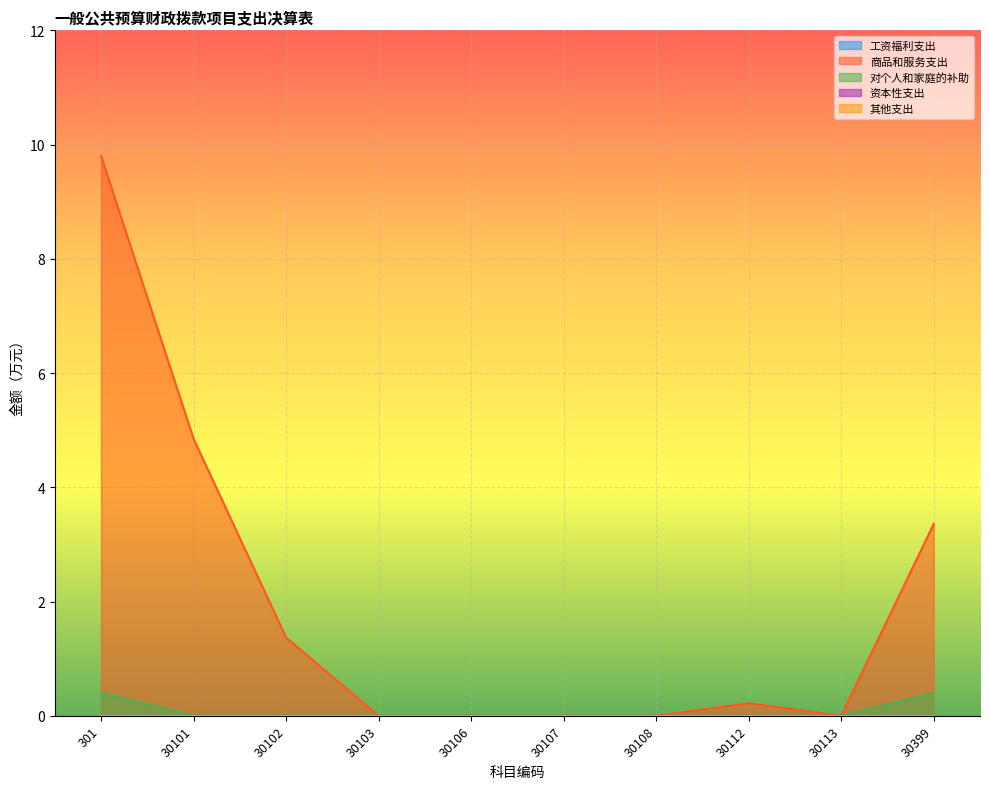

True or false: 工资福利支出 and 商品和服务支出 cross at least once.

False